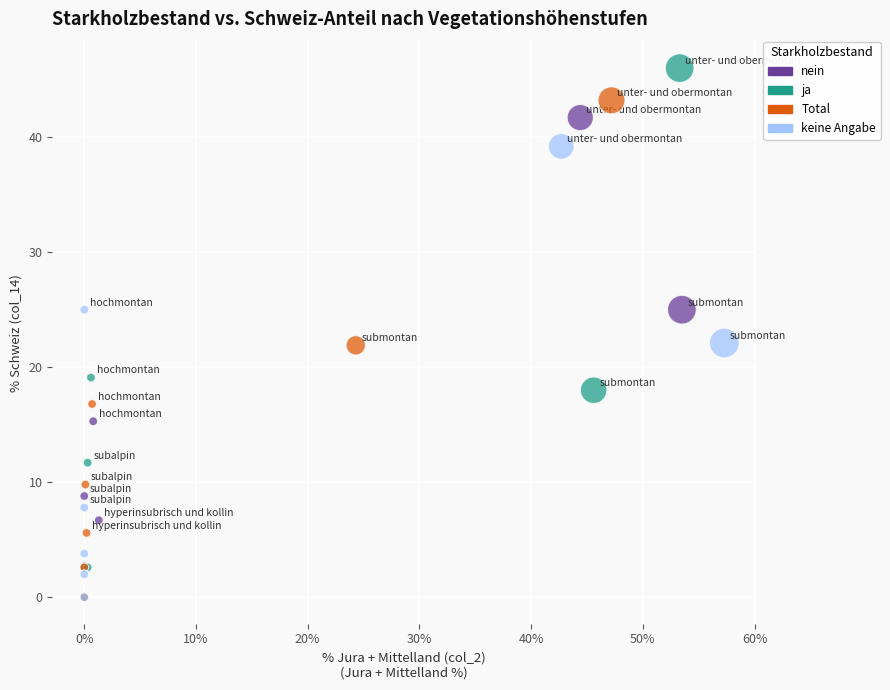

Which series reaches the maximum Y coordinate?

ja